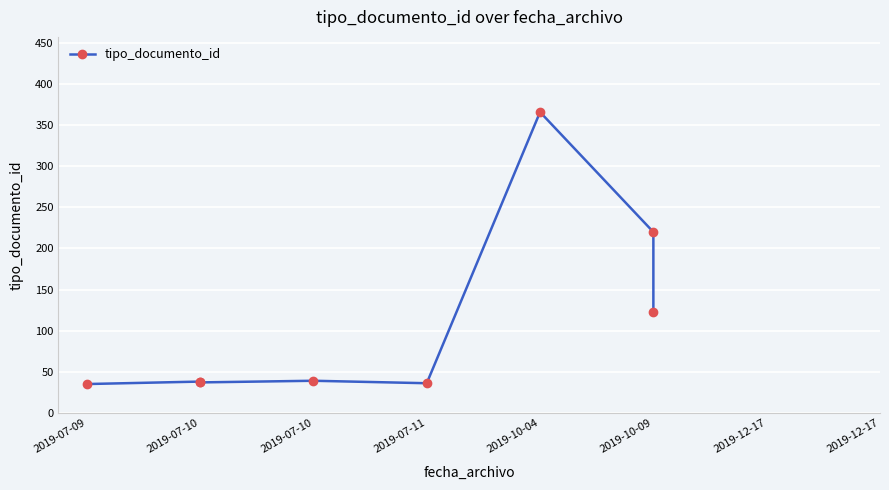

Is it true that the value at 2019-07-10 is 38?

True